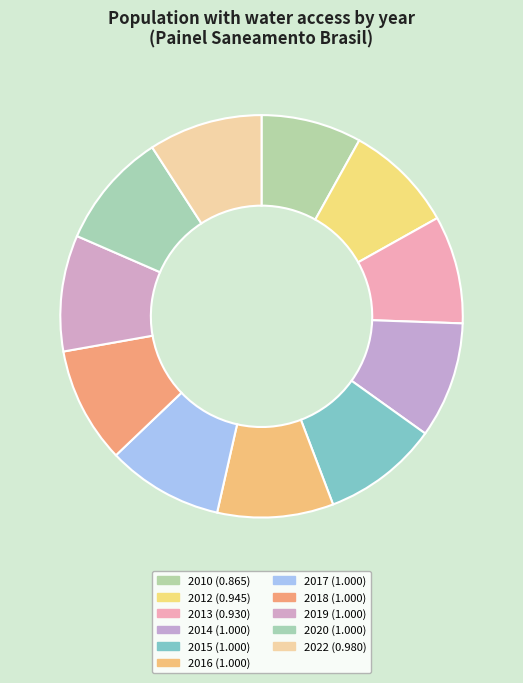

Does 2022 account for over 50% of the chart?

No